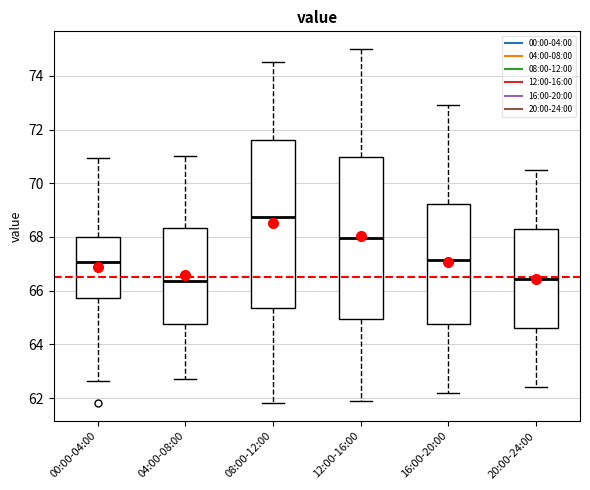

Which box is the tallest, from its lower edge to its upper edge?

08:00-12:00